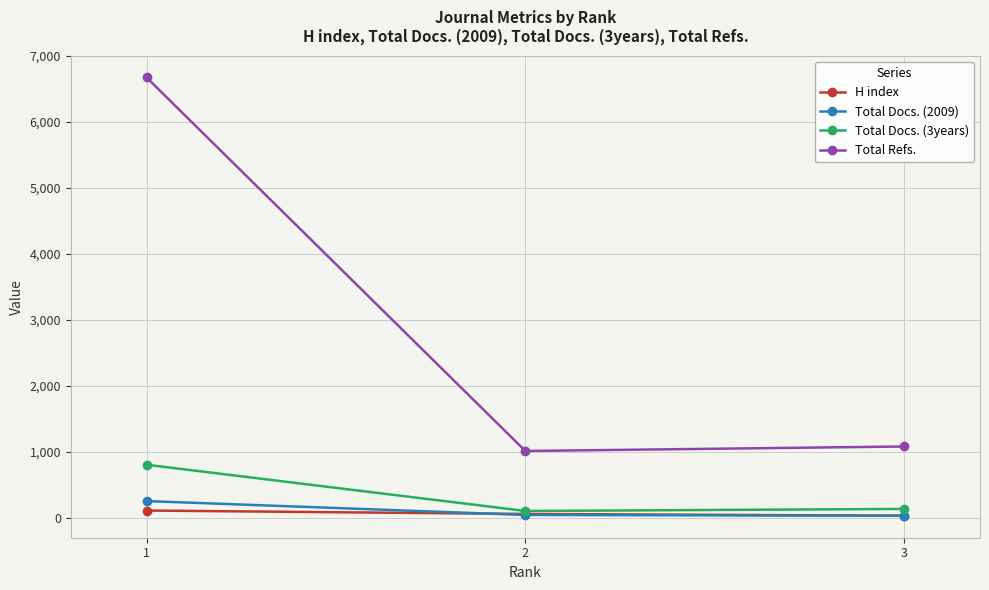

Which series has the largest total across all categories?

Total Refs.